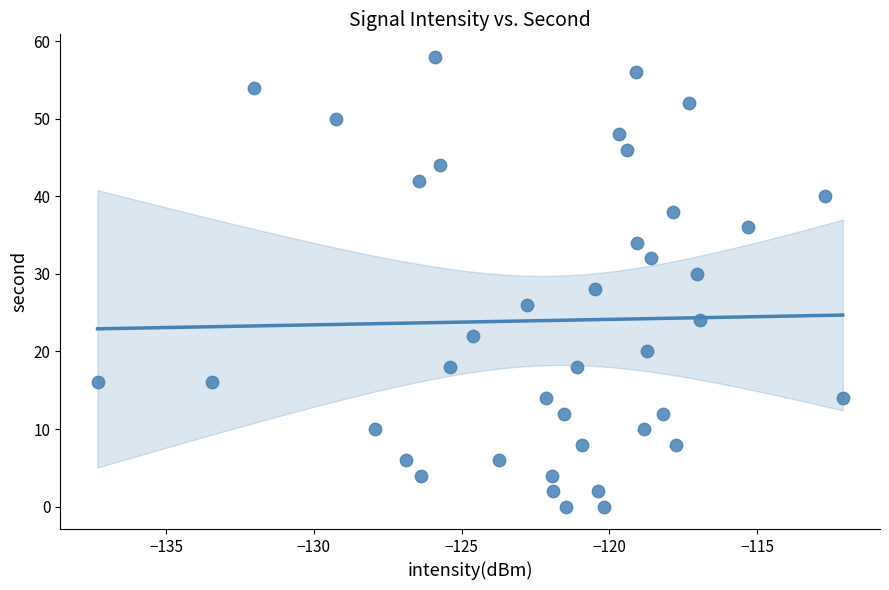

What is the range of Y values (max minus min)?

58